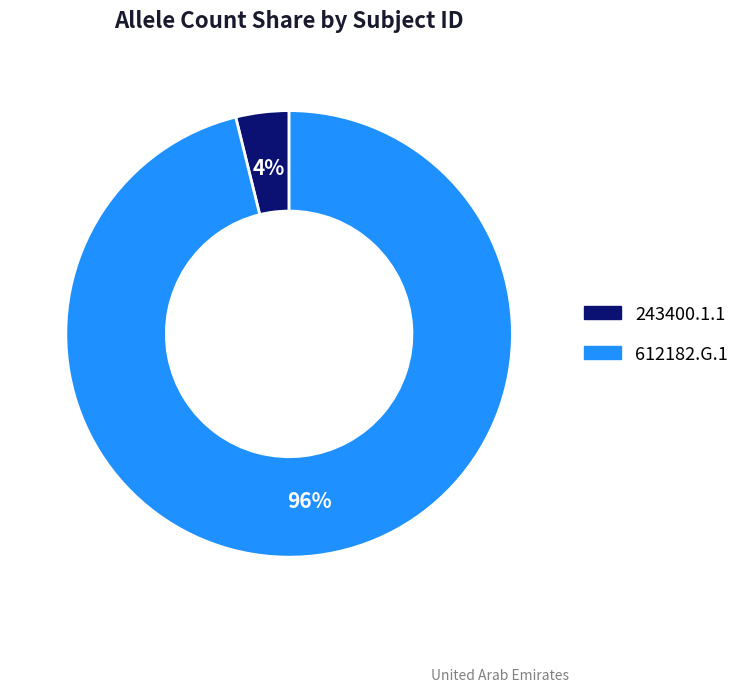

Between 243400.1.1 and 612182.G.1, which is larger?

612182.G.1